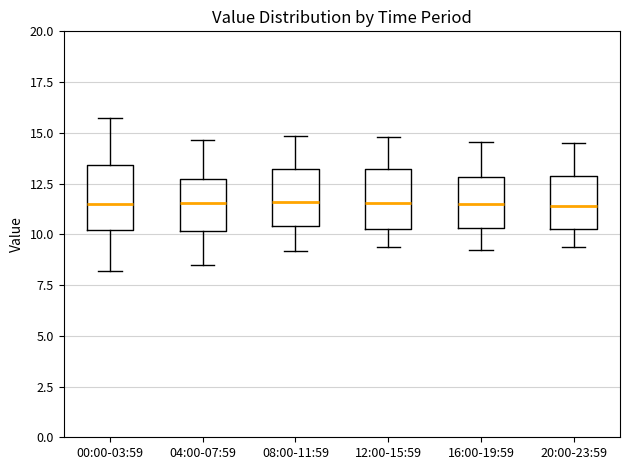

Where does the upper whisker of the box for 08:00-11:59 end on the y-axis? The values are not printed on the chart, so give them approximately, as read against the axis.

15.0